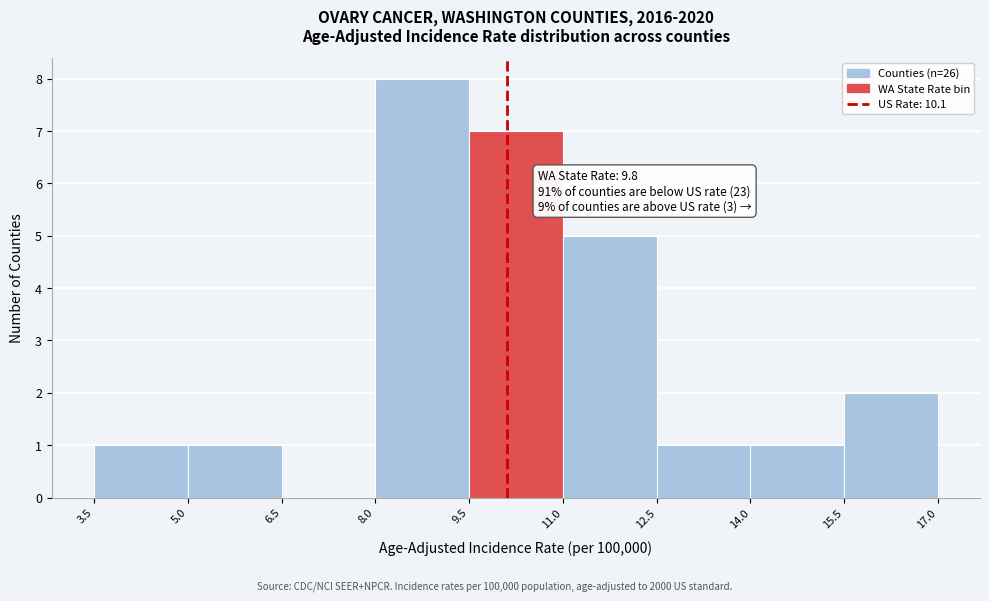

Which range on the x-axis has the tallest bar?

8.0 to 9.5